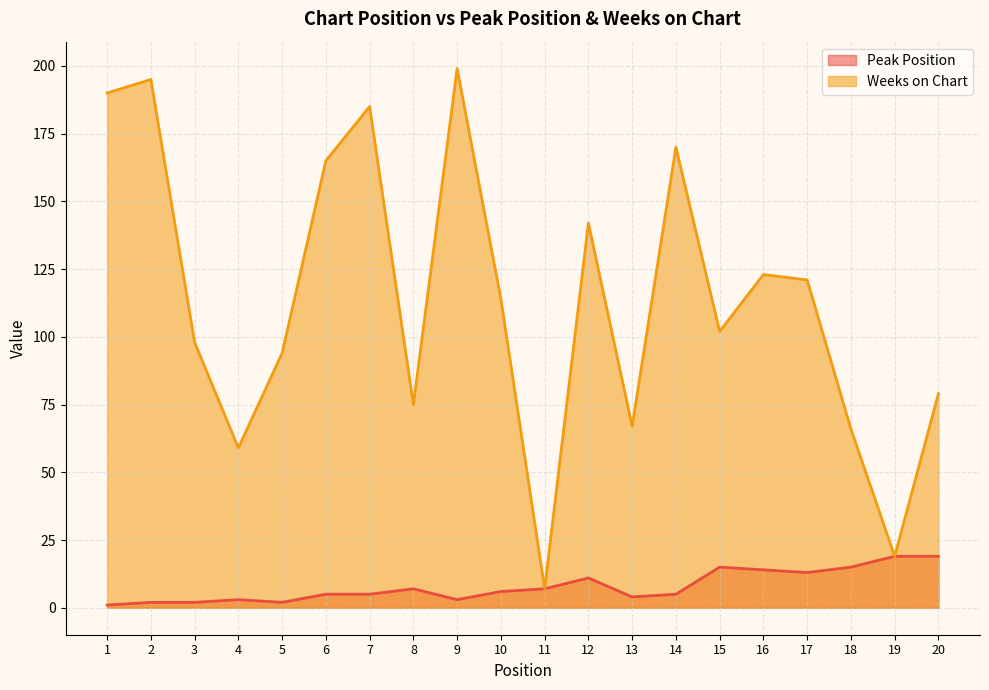

At which category does the chart reach its minimum across all series?

1